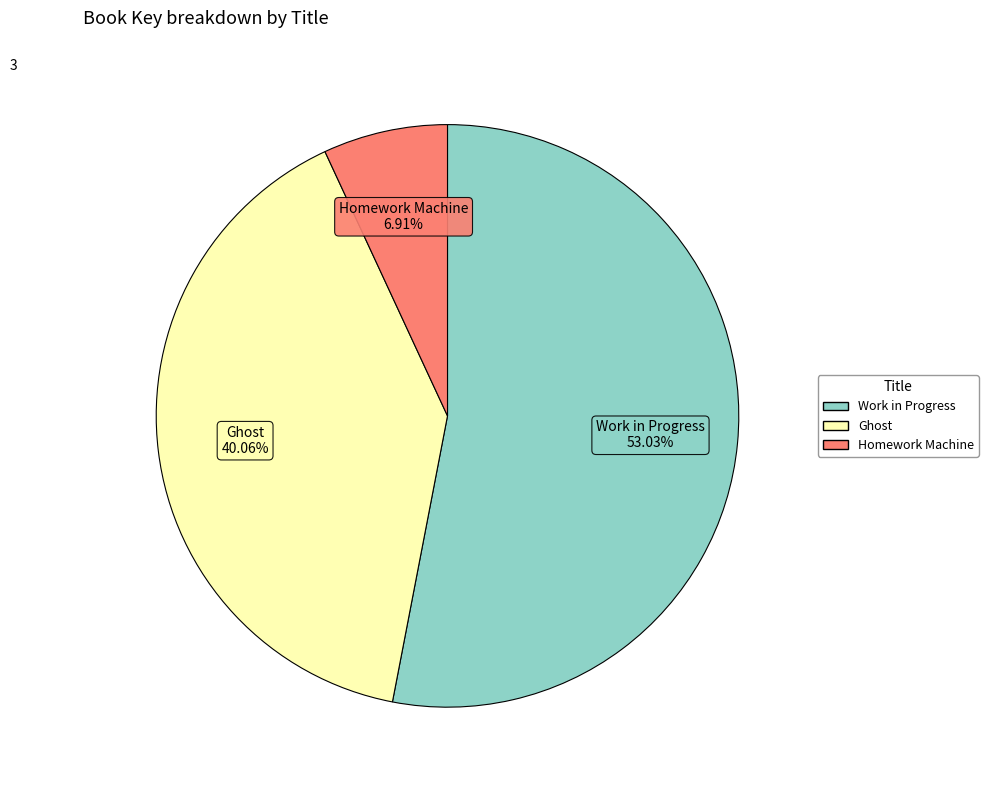

What portion of the pie excludes Homework Machine?

93.1%